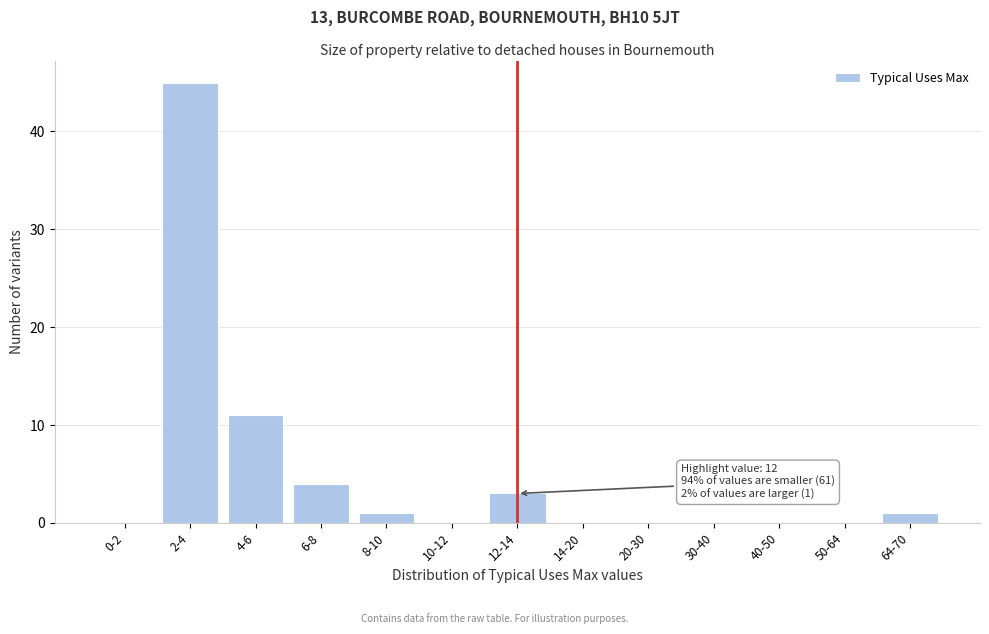

Reading right to left, list all the values displayed in this chart.

64-70=1	50-64=0	40-50=0	30-40=0	20-30=0	14-20=0	12-14=3	10-12=0	8-10=1	6-8=4	4-6=11	2-4=45	0-2=0